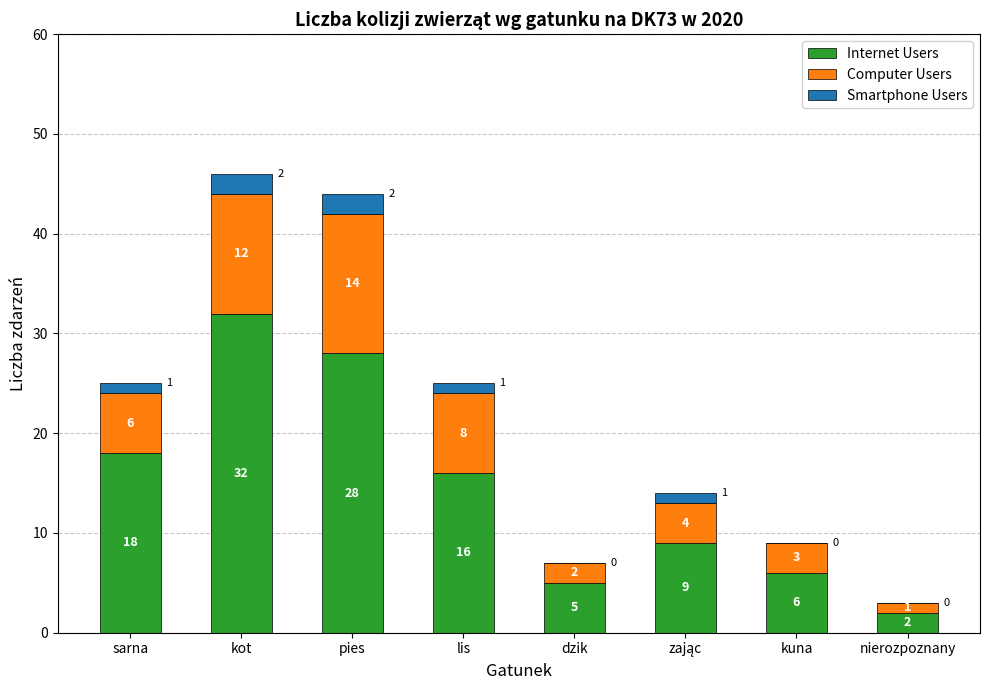

At which label does Internet Users first exceed 16?

sarna